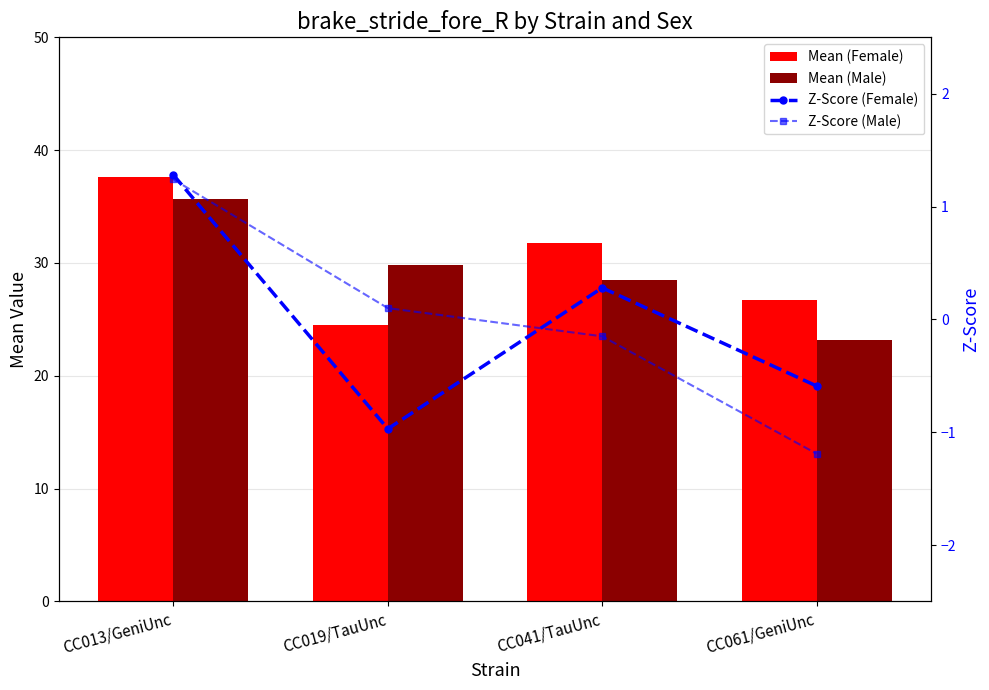

How many groups of bars are there?

4